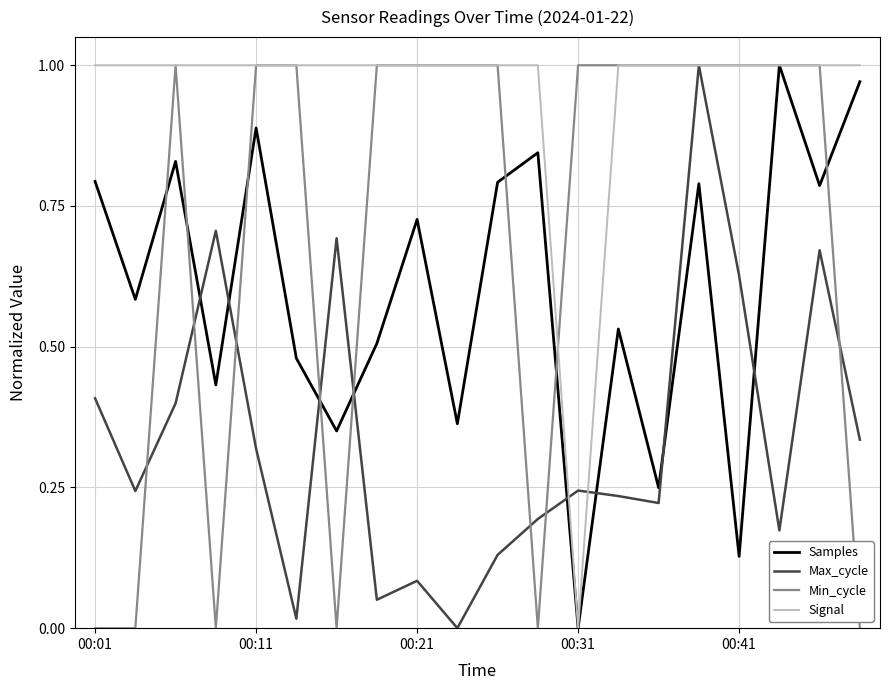

How many intersections are there between Max_cycle and Samples?

8